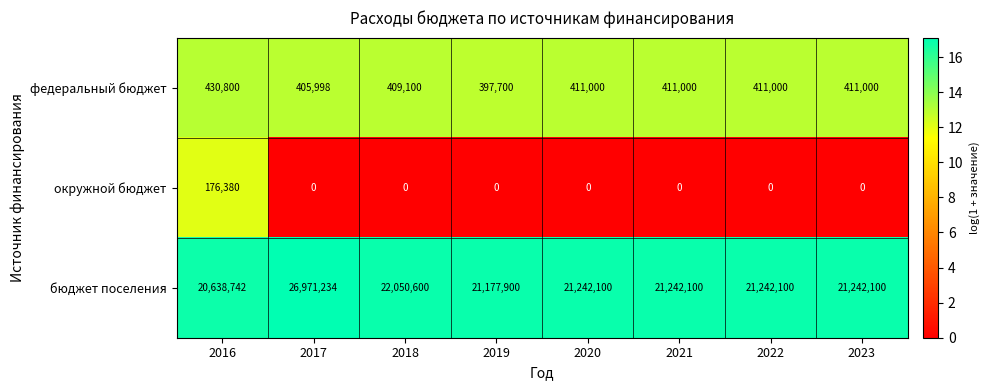

At how many categories does at least one series exceed 522854?

8